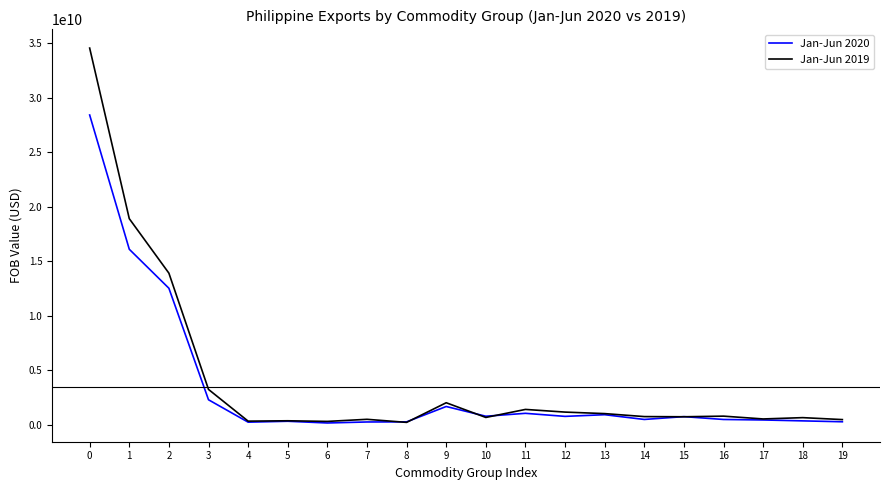

Is it true that Jan-Jun 2019 equals 13906454429 at 2?

True